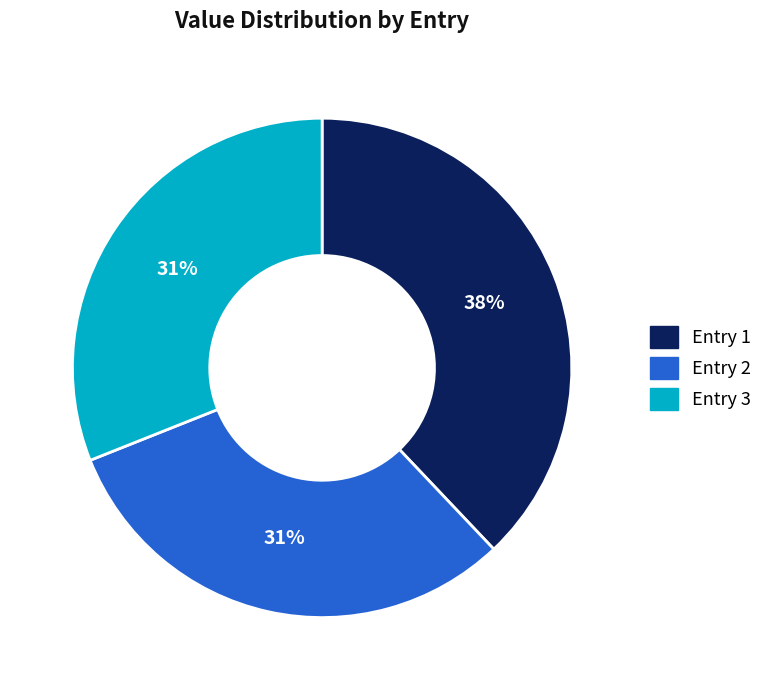

Is there any slice that represents more than half of the pie?

No